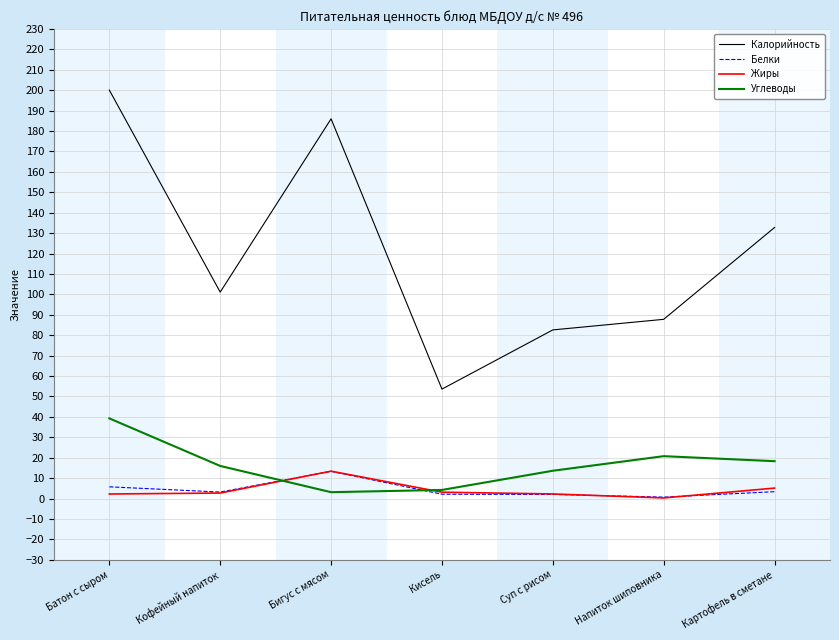

Where is Калорийность nearest to the value 126?

Картофель в сметане